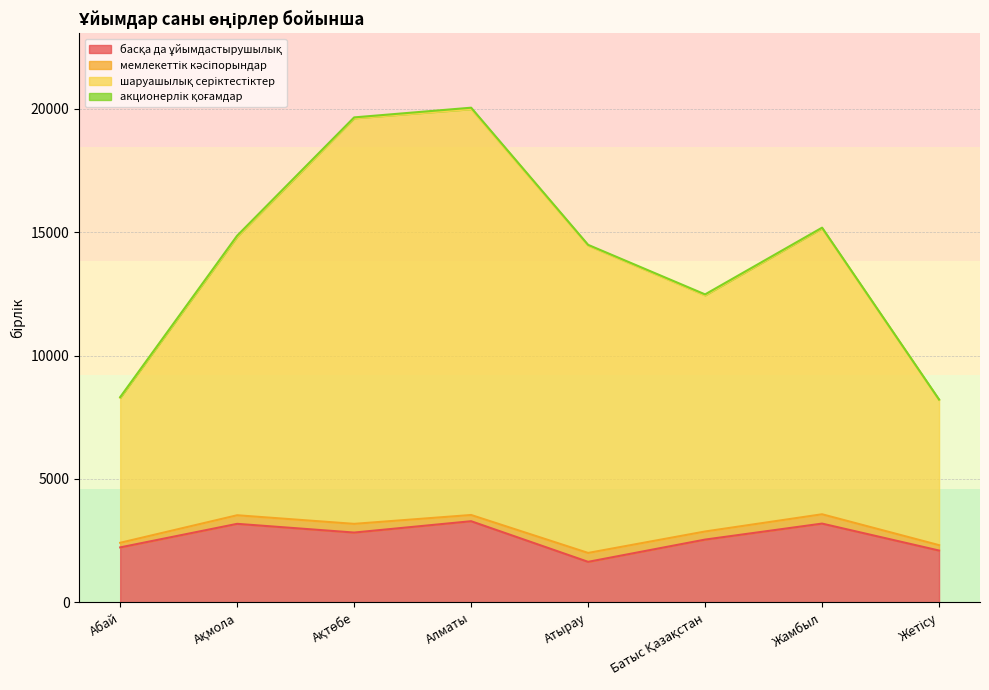

Which category has the lowest value in the басқа да ұйымдастырушылық series?

Атырау